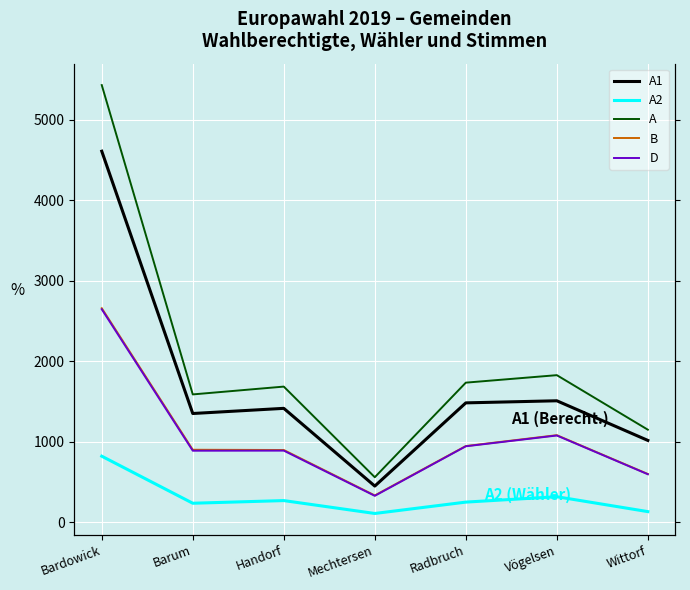

What is the total value across all series at Radbruch?

5359